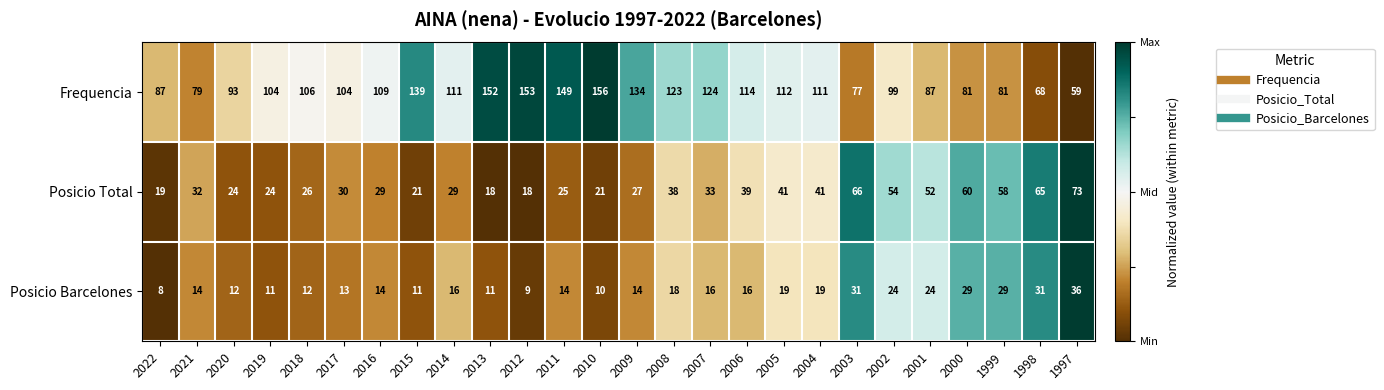

Which series changed the most between 2014 and 2007?

Frequencia